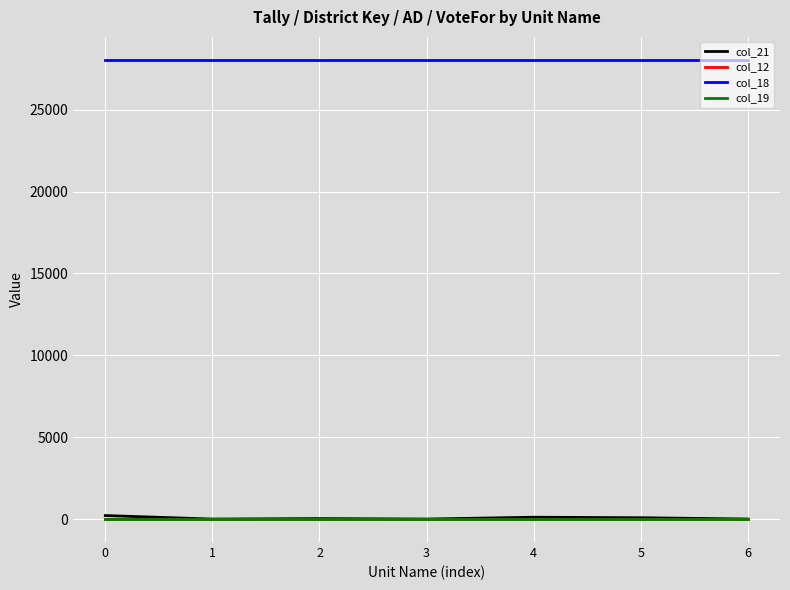

True or false: col_19 and col_18 intersect in this chart.

False